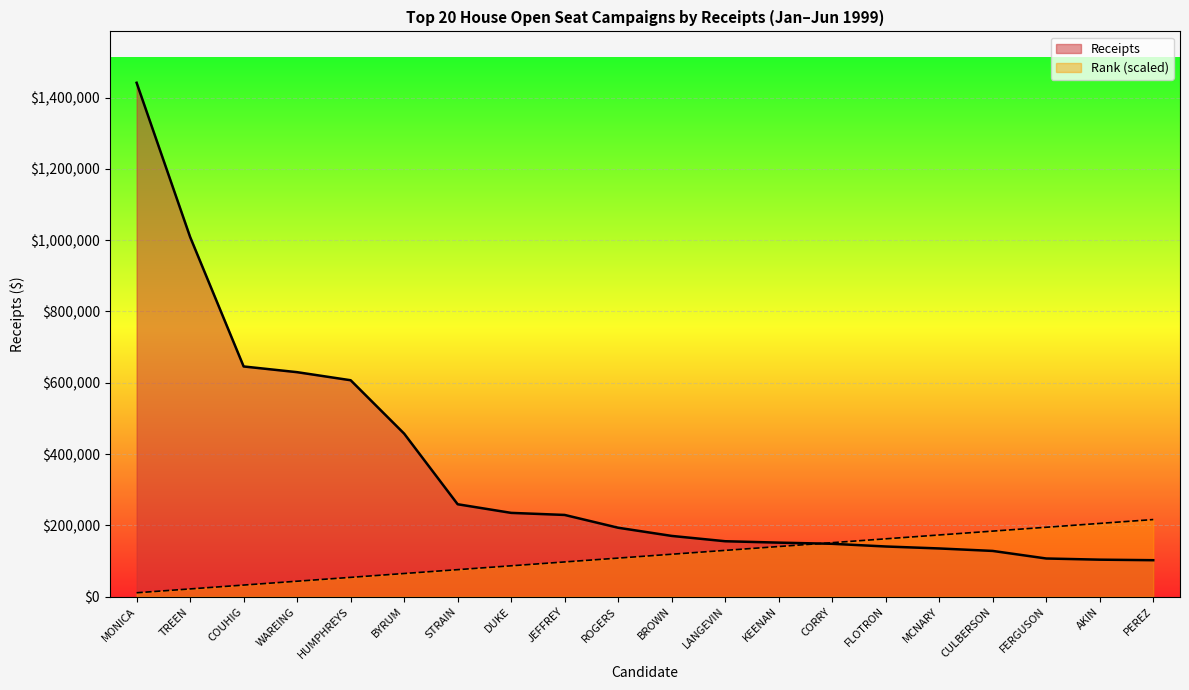

What is the difference between the maximum and minimum values in the Receipts series?

1339160.0